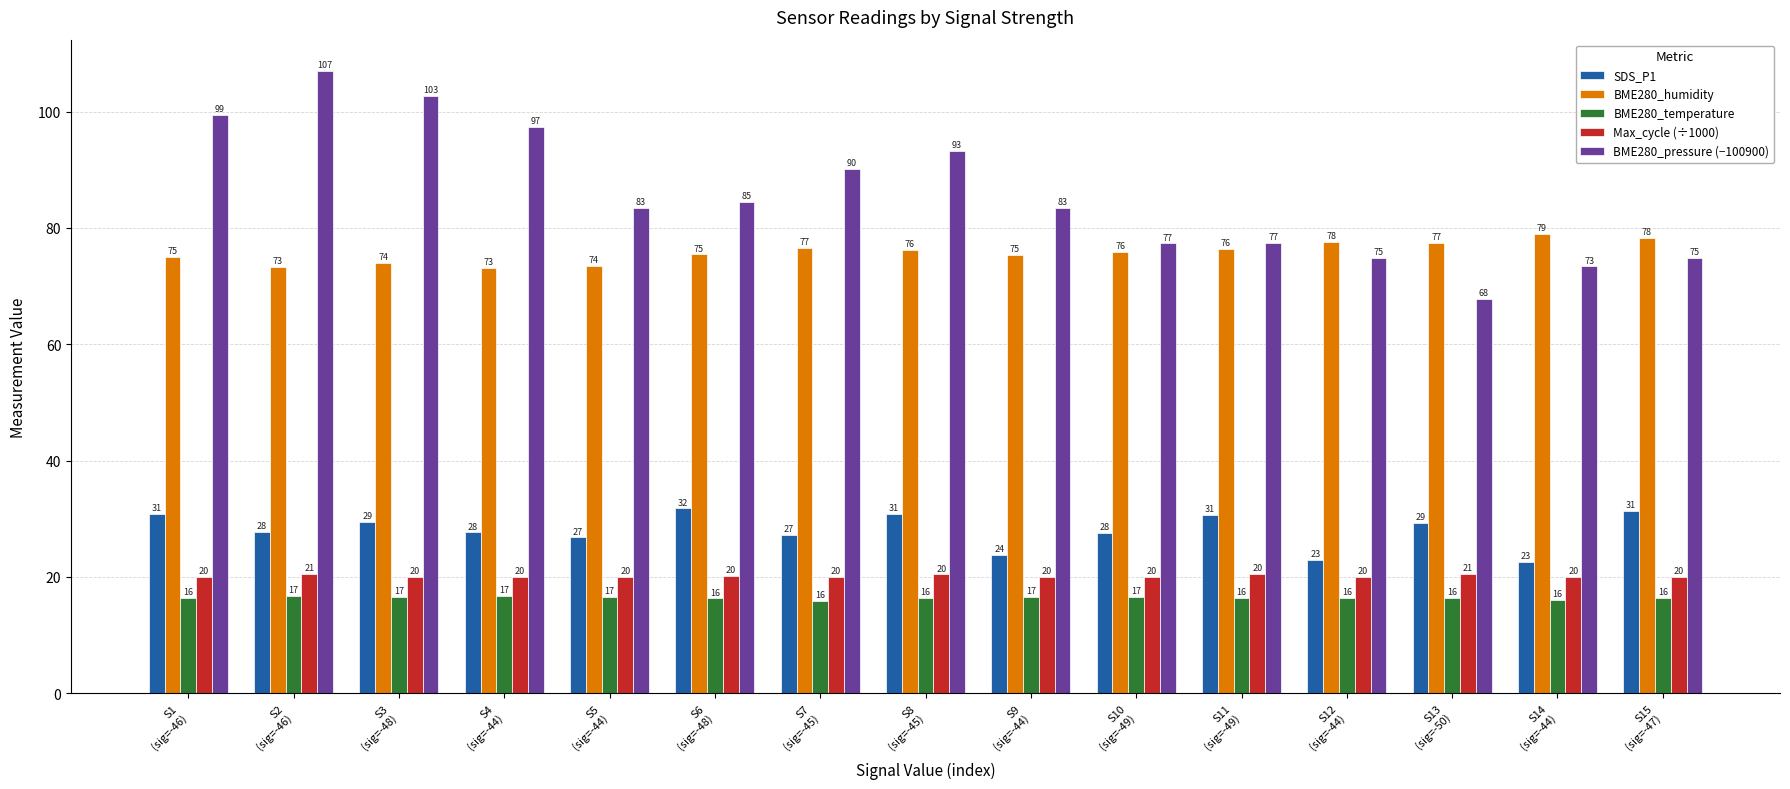

Which series has the widest spread of values?

BME280_pressure (−100900)